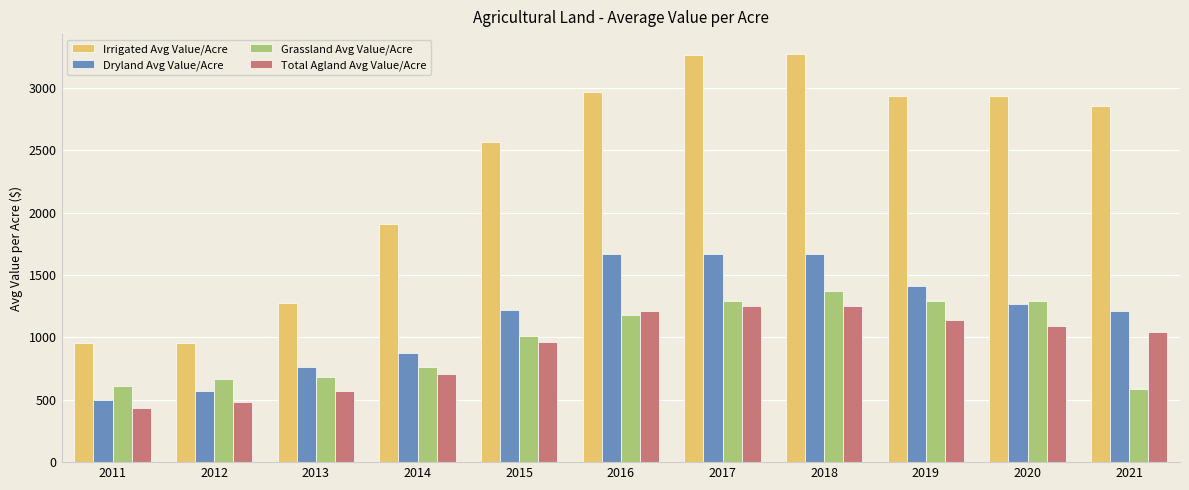

Which series changed the most between 2015 and 2018?

Irrigated Avg Value/Acre